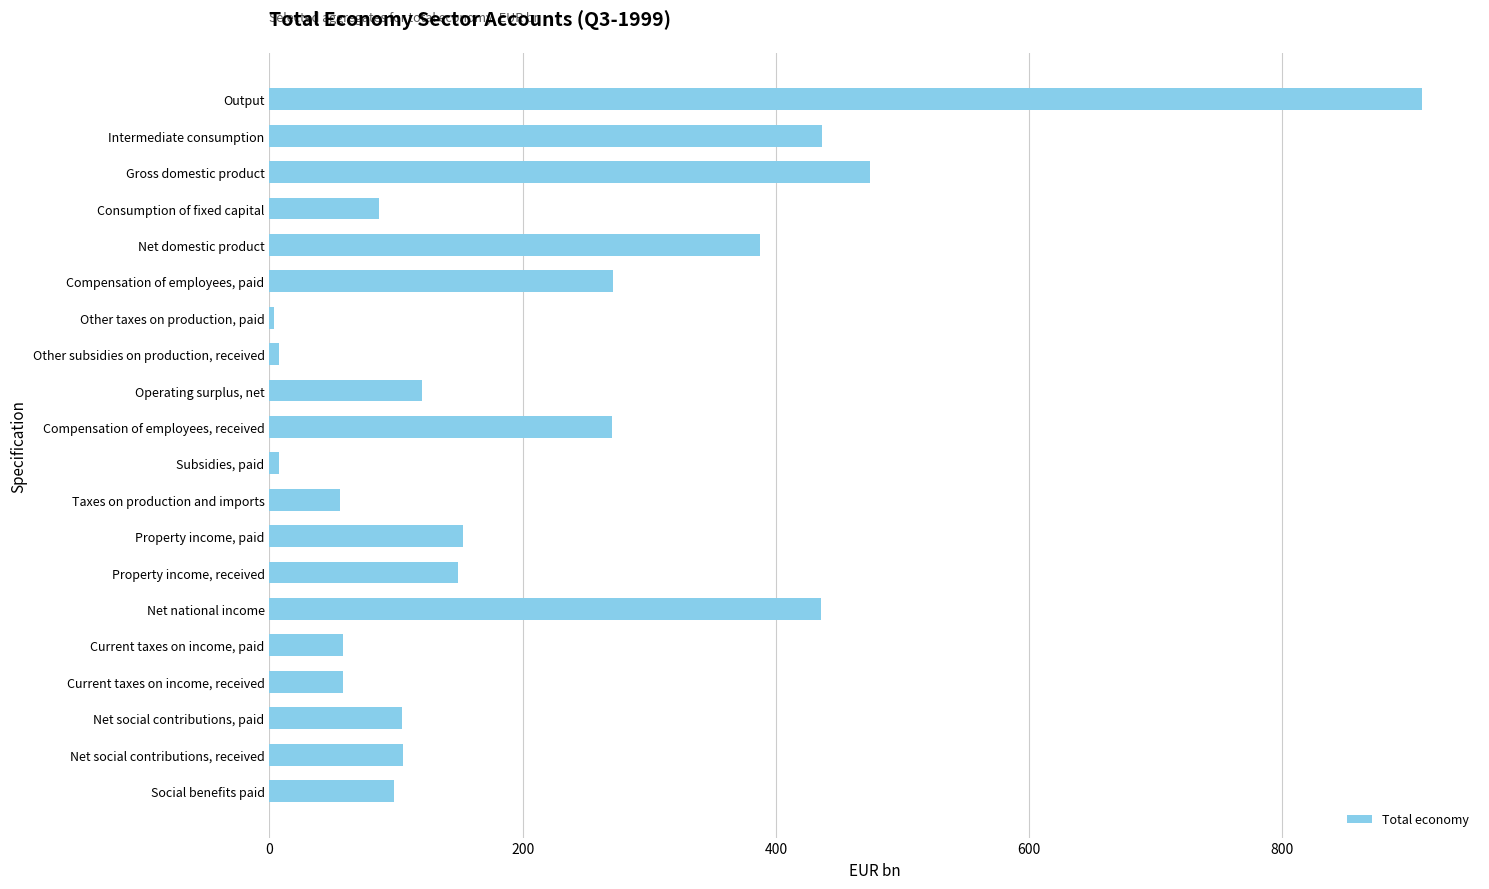

How many bars are there in total?

20